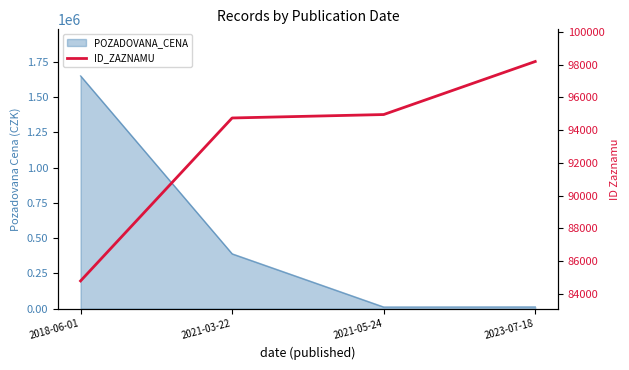

What is the label of the 3rd point from the right?

2021-03-22